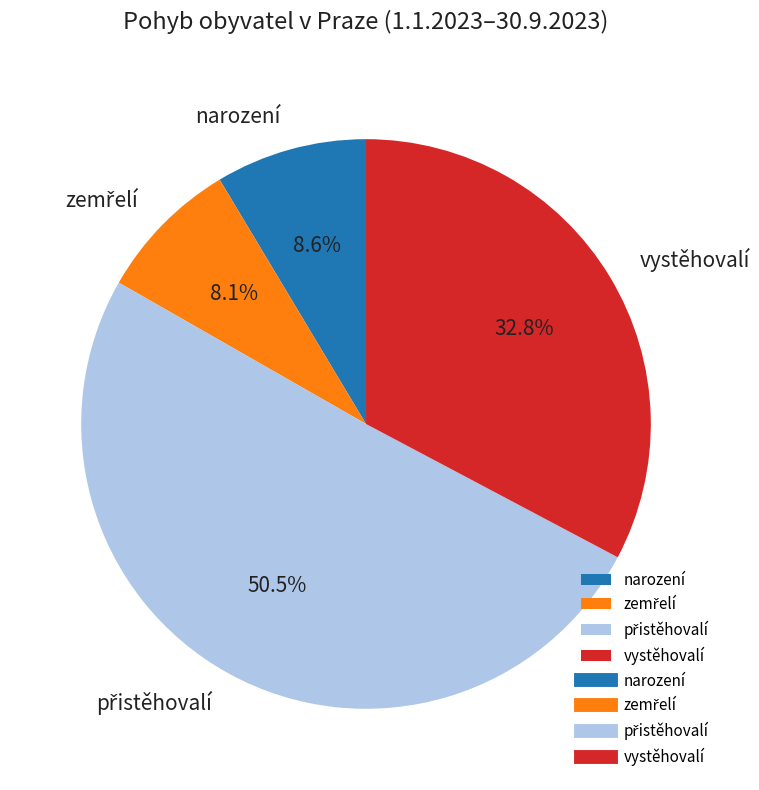

What portion of the pie excludes narození?

91.4%